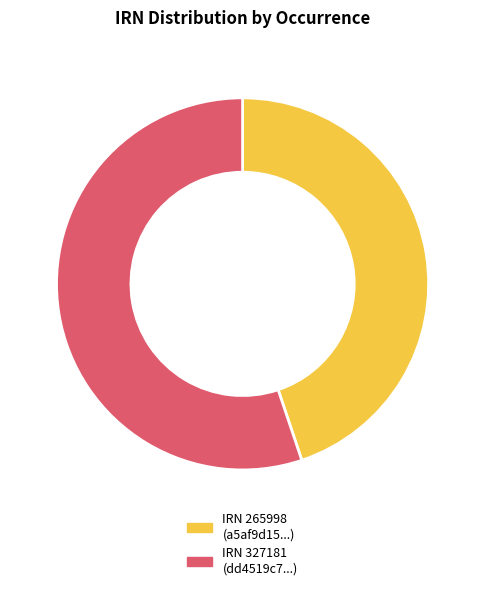

Rank the categories by value from highest to lowest.

IRN 327181 (dd4519c7...), IRN 265998 (a5af9d15...)